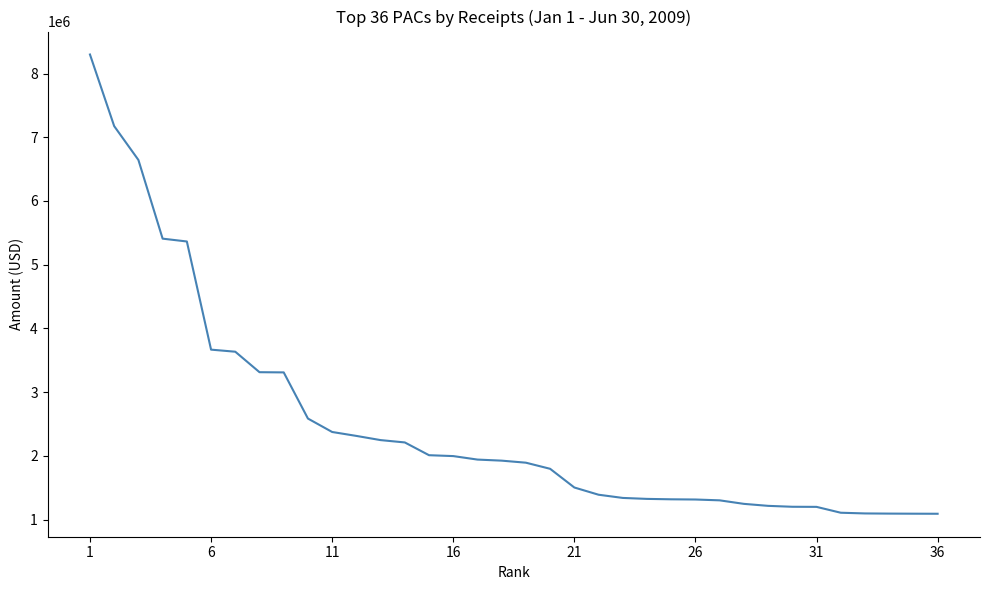

What is the minimum value shown in the chart?

1090790.6